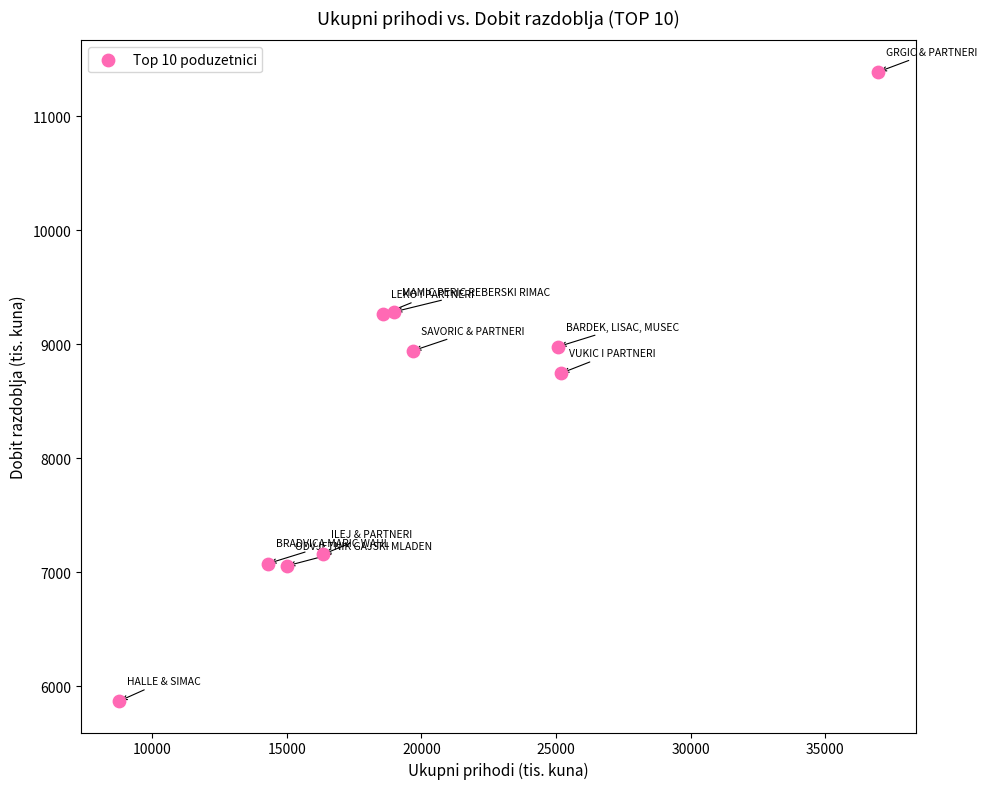

What is the average Y value?

8377.8